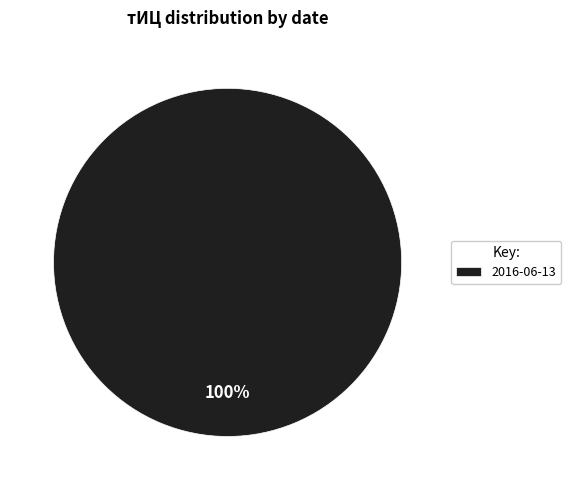

True or false: 2016-06-13 accounts for 93% of the total.

False